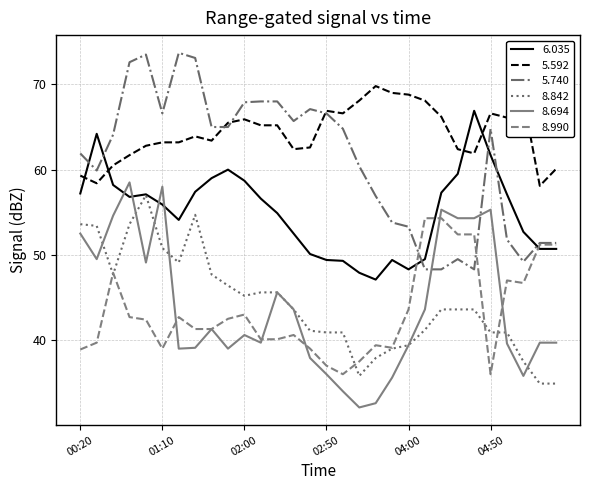

Which series has the largest total across all categories?

5.592